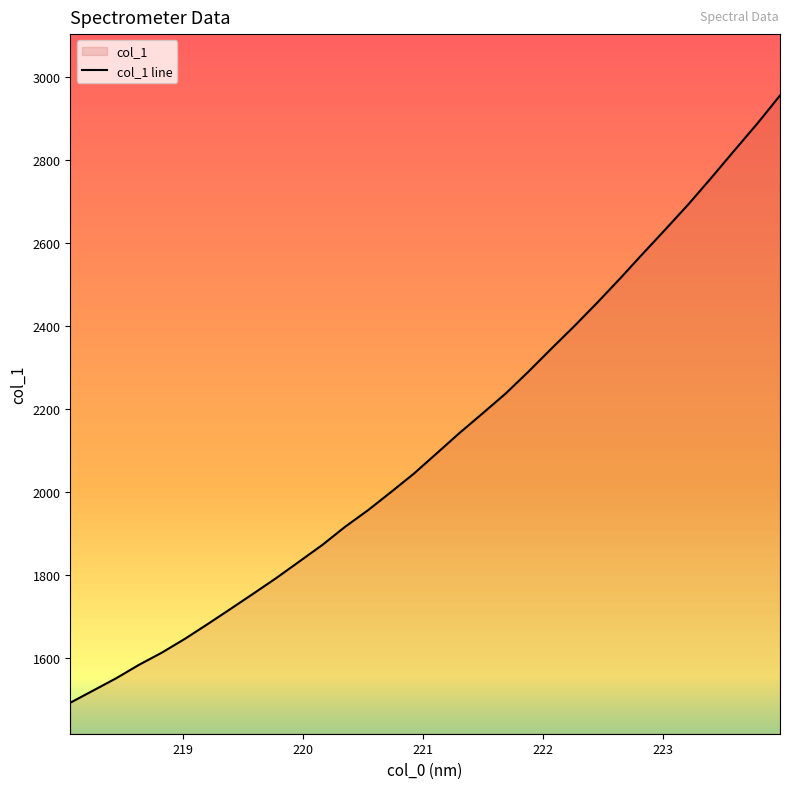

Between 218.442 and 218.6332, which is larger?

218.6332